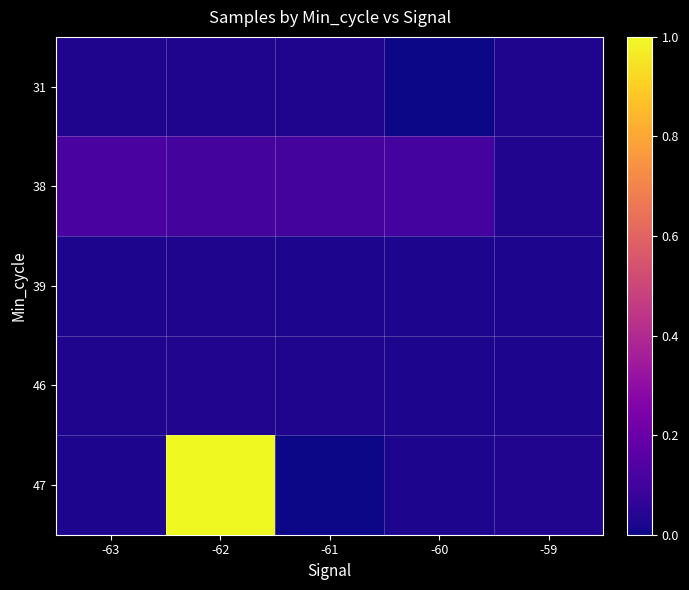

Which series has the largest total across all categories?

47